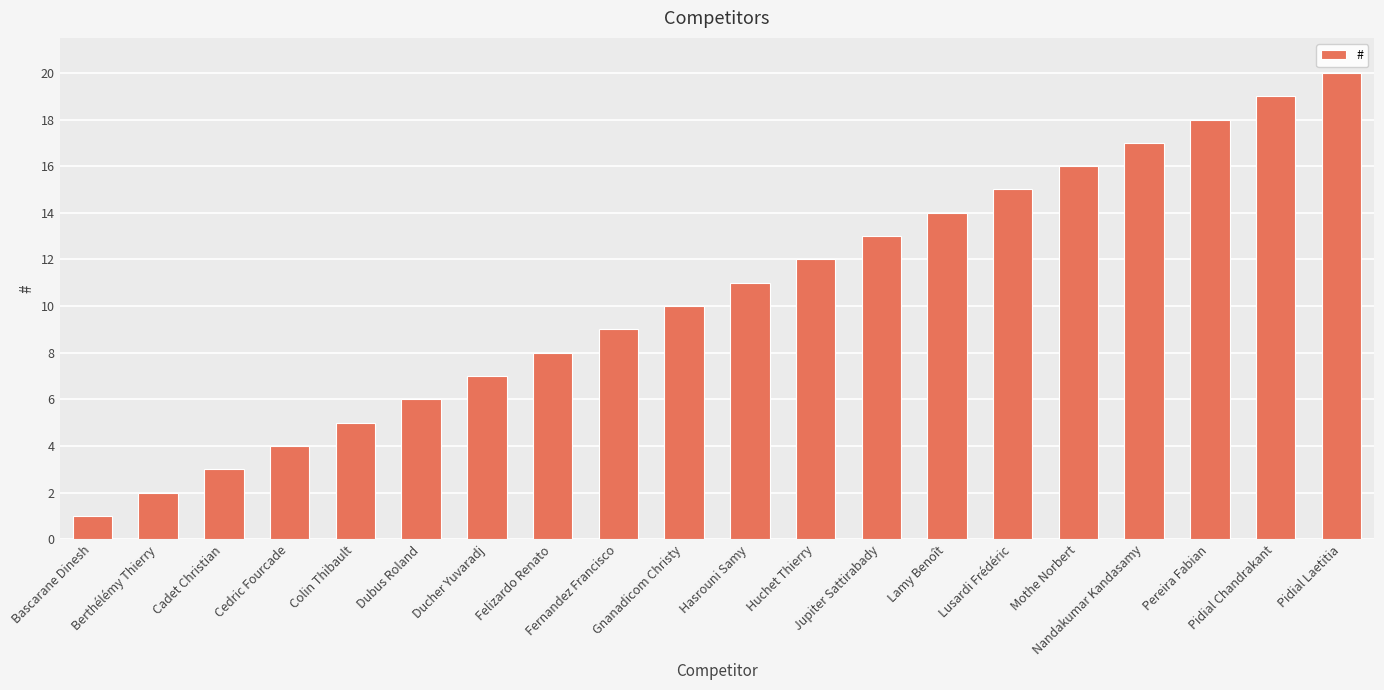

What position from the left is Gnanadicom Christy?

10